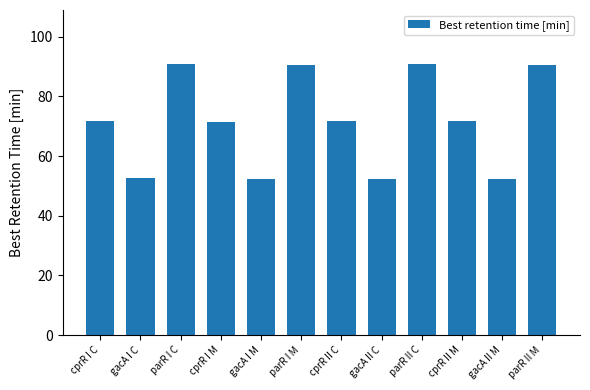

What is the difference between the maximum and minimum values?

38.4